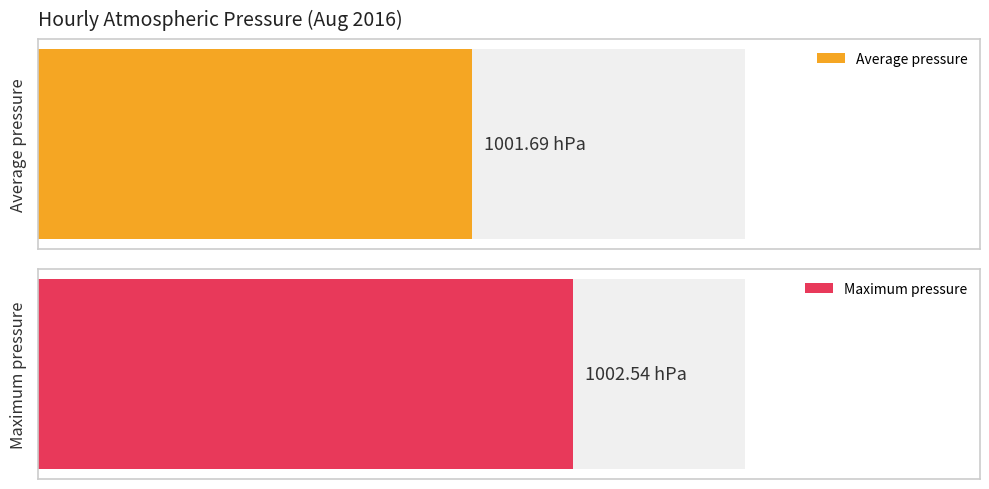

What are all the series names shown in the legend?

Average pressure, Maximum pressure